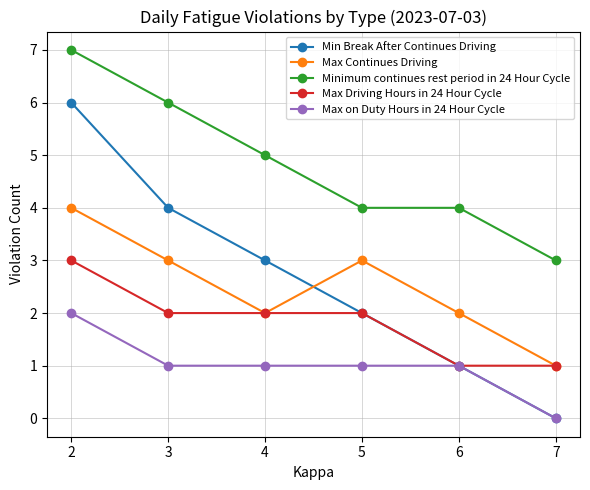

What are all the series names shown in the legend?

Min Break After Continues Driving, Max Continues Driving, Minimum continues rest period in 24 Hour Cycle, Max Driving Hours in 24 Hour Cycle, Max on Duty Hours in 24 Hour Cycle